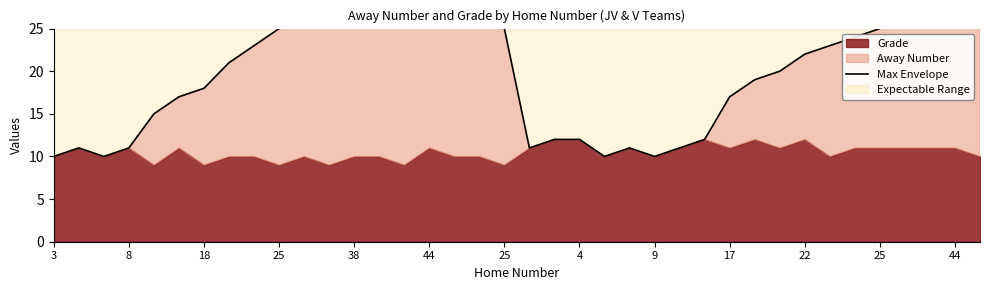

Rank the categories by value from highest to lowest.

16, 37, 15, 36, 14, 13, 44, 25, 35, 34, 17, 22, 17, 18, 33, 32, 9, 31, 30, 4, 29, 28, 25, 44, 27, 38, 20, 21, 26, 8, 25, 19, 23, 25, 3, 18, 22, 24